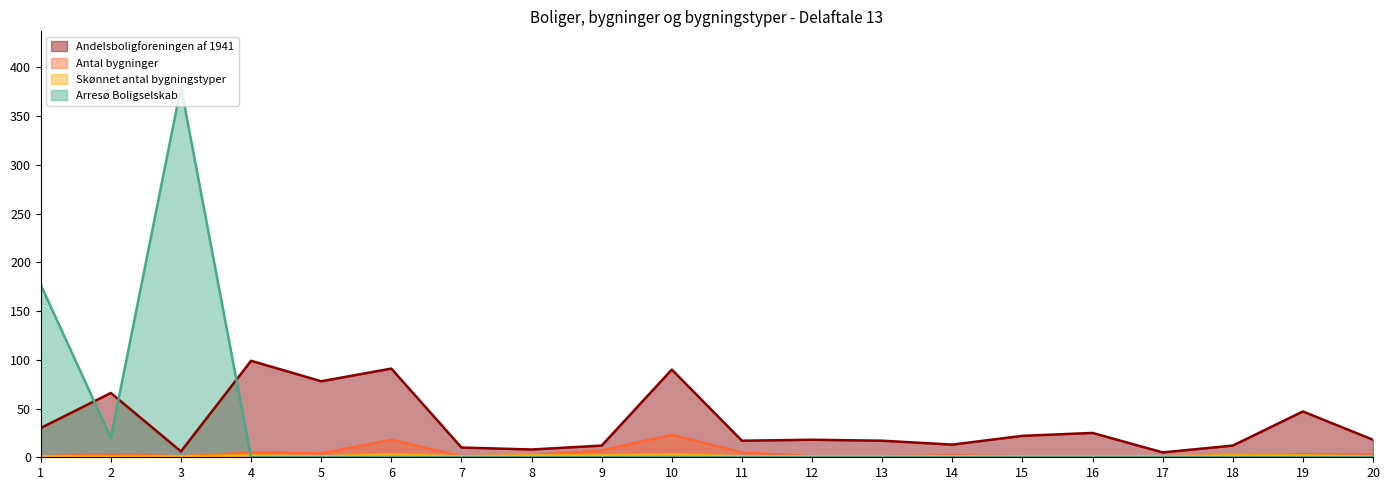

True or false: Antal bygninger and Skønnet antal bygningstyper intersect in this chart.

False